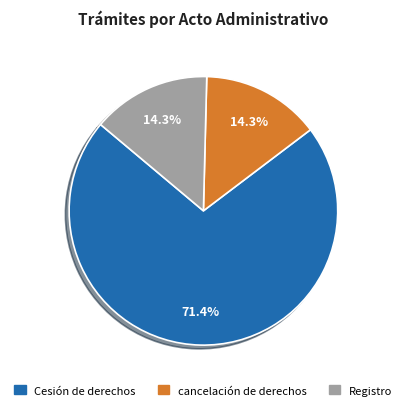

Combined, what portion of the pie is cancelación de derechos and Registro?

28.6%